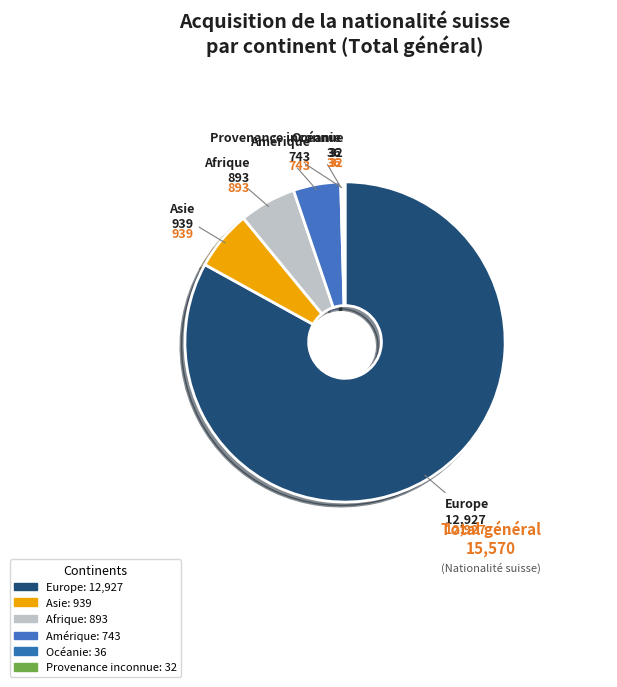

To the nearest percent, what is the difference between the largest and smallest slice percentages?

83%